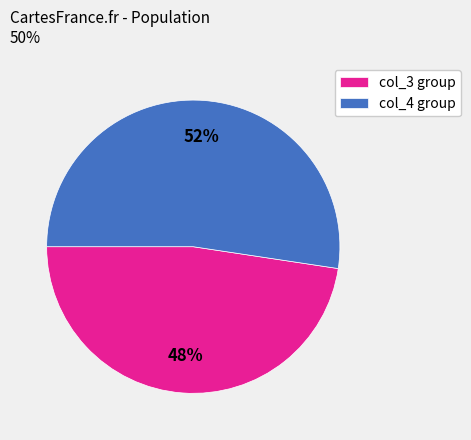

Does any single category account for the majority?

Yes